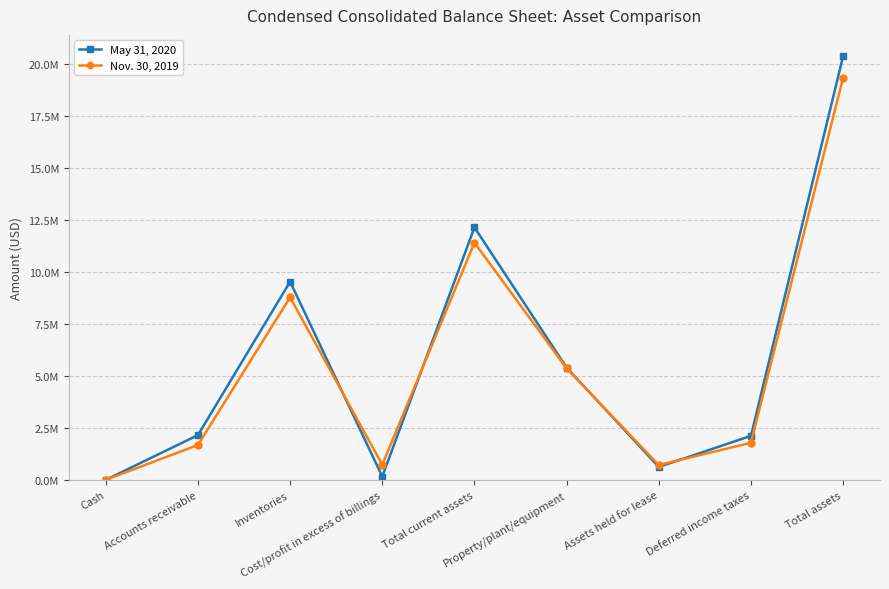

What is the label of the 9th point from the left?

Total assets